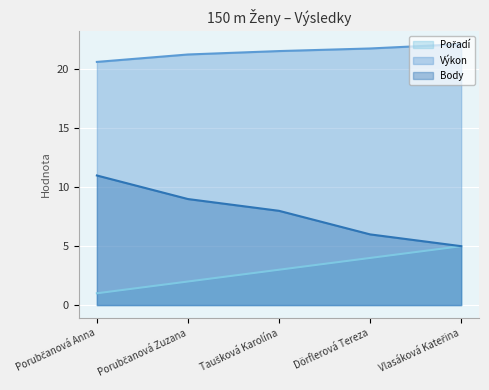

List the series in order of their peak value, highest first.

Výkon, Body, Pořadí